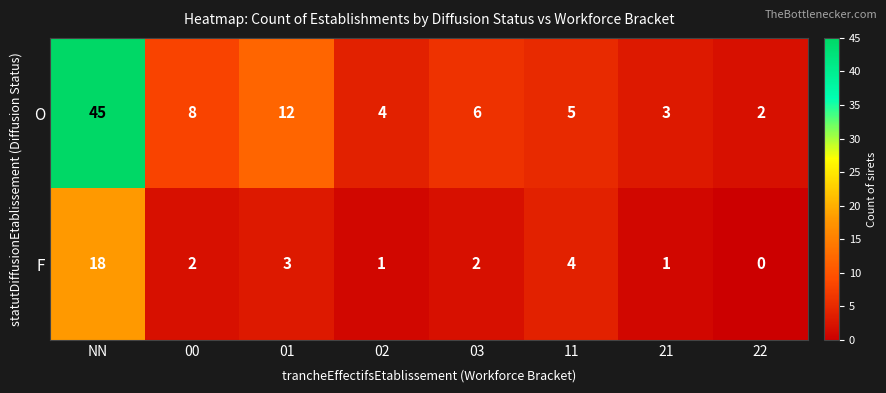

At 01, list the series in order from largest to smallest.

O, F